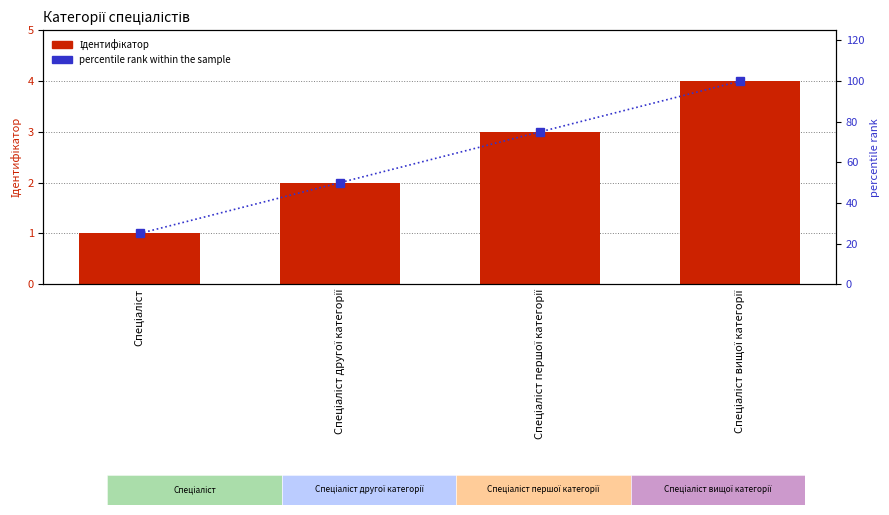

Reading left to right, extract all data points from this chart.

Ідентифікатор: Спеціаліст=1	Спеціаліст другої категорії=2	Спеціаліст першої категорії=3	Спеціаліст вищої категорії=4
percentile rank within the sample: Спеціаліст=25	Спеціаліст другої категорії=50	Спеціаліст першої категорії=75	Спеціаліст вищої категорії=100